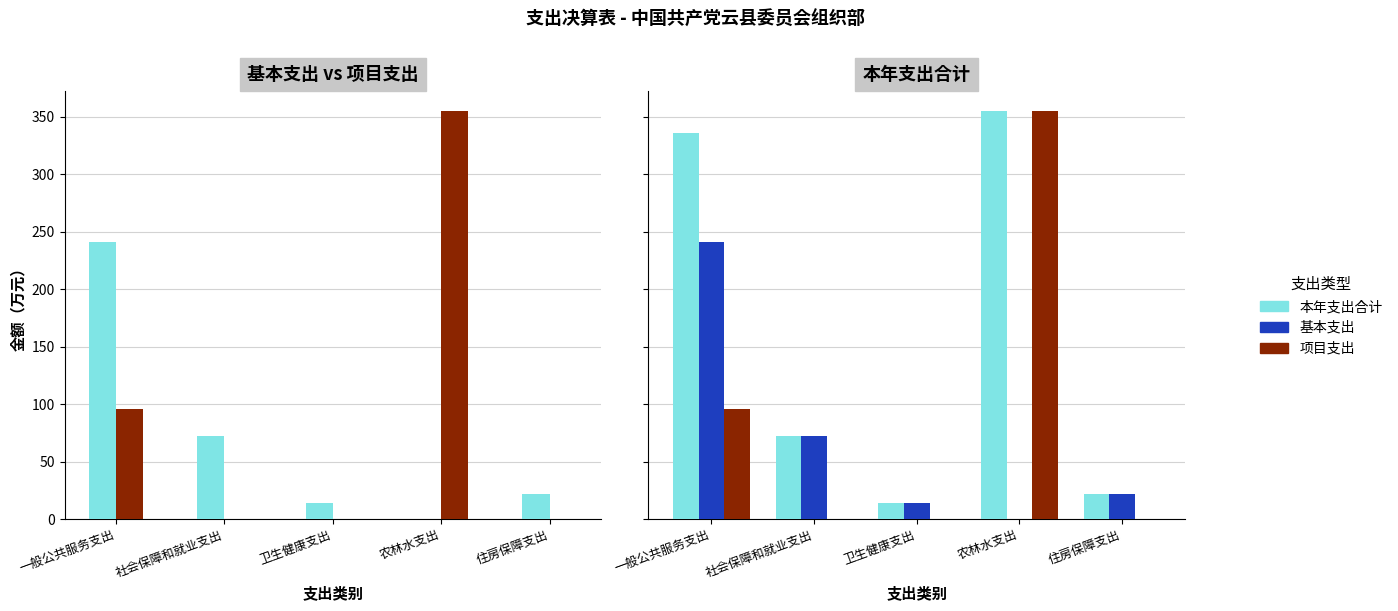

Which series has the largest total across all categories?

本年支出合计